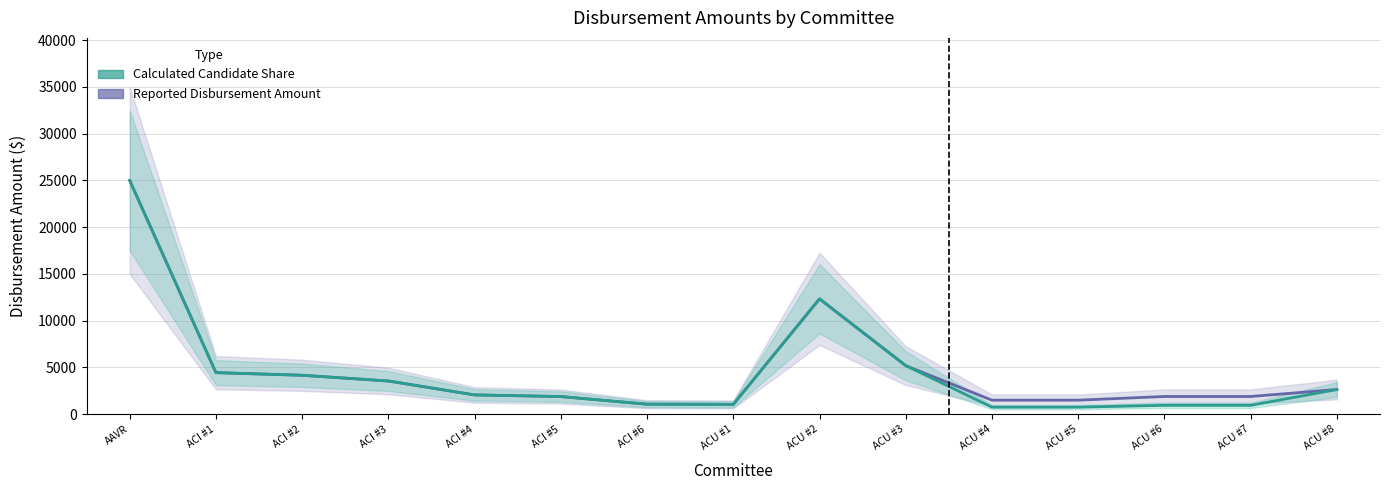

Rank the series by their maximum value, from highest to lowest.

Reported Disbursement Amount, Calculated Candidate Share